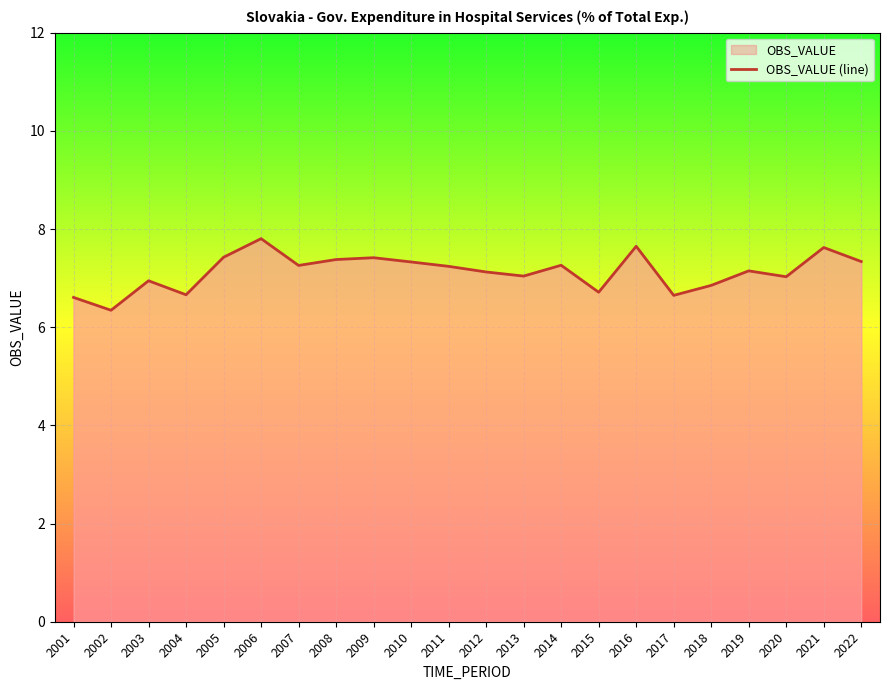

At which category does the data reach its first local peak?

2003